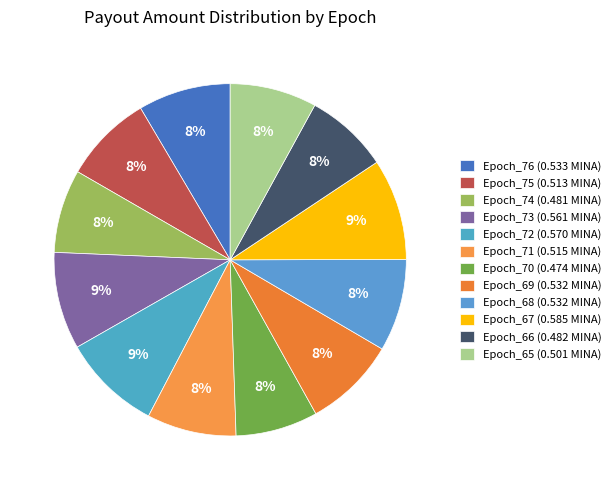

How many segments does this pie chart have?

12